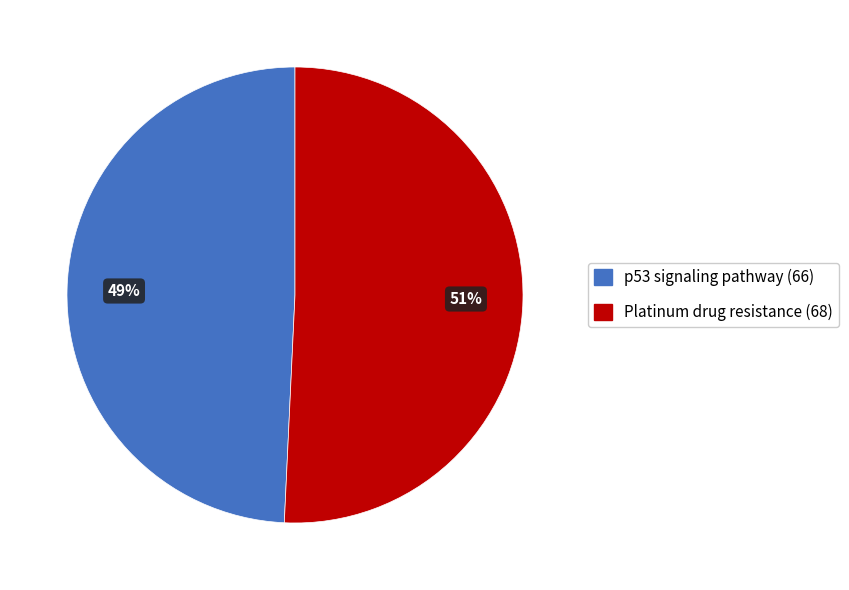

Count the number of slices in the pie.

2